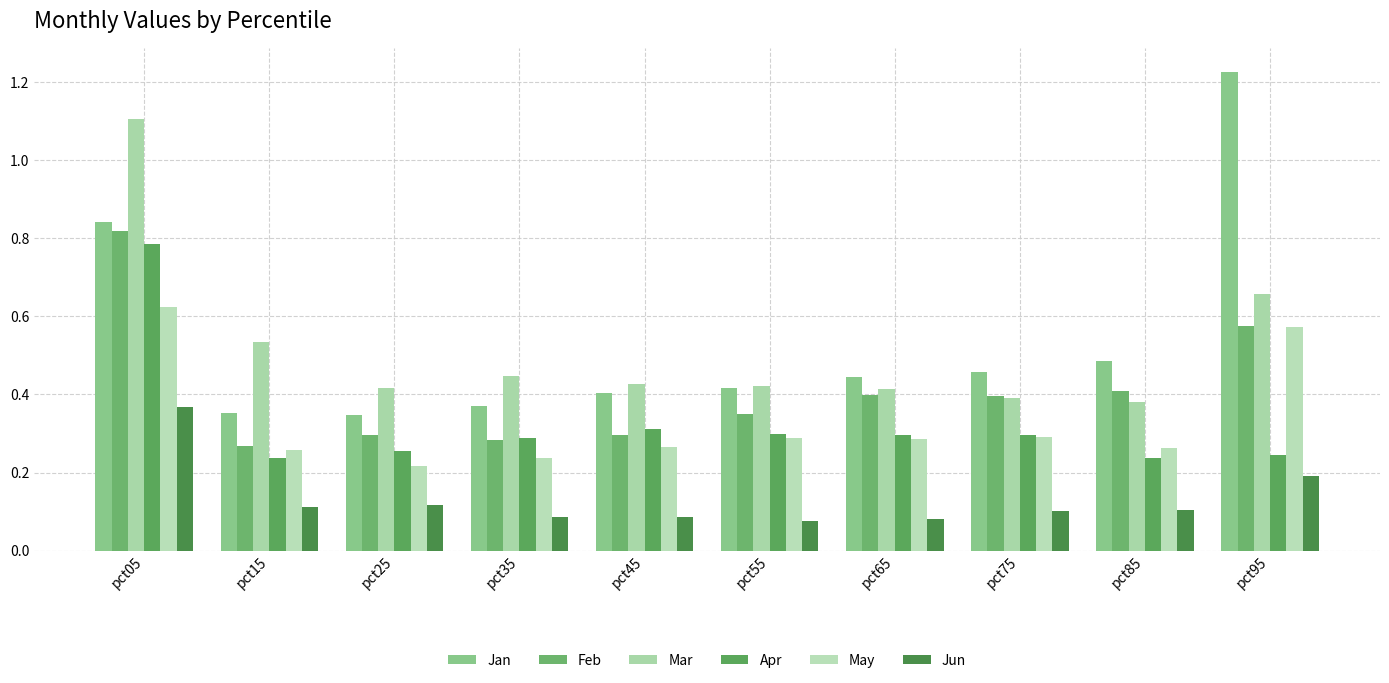

Which series has the widest spread of values?

Jan